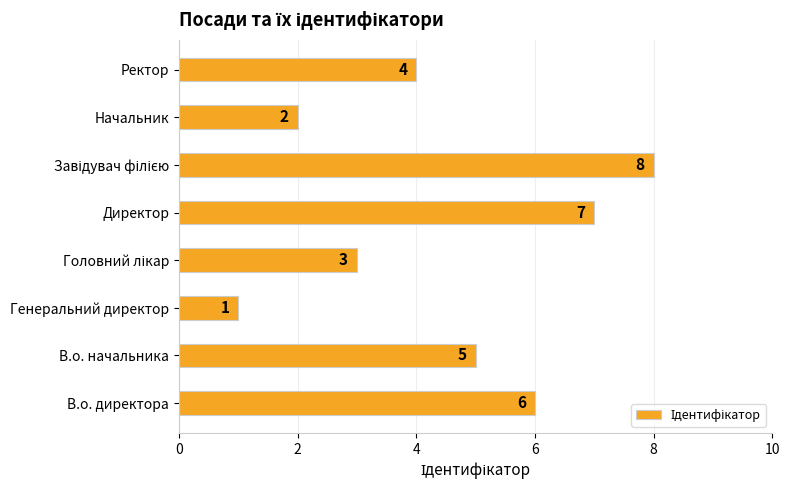

How many bars are there in total?

8